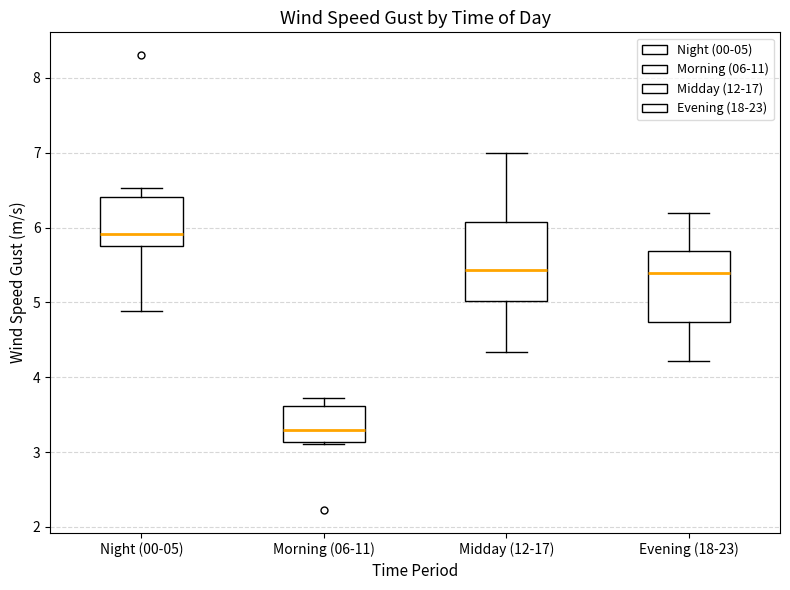

Reading left to right, transcribe this box plot: for each box, give where its median line is, the range the box spans, and where its two whiskers end, as read against the y-axis. The values are not printed on the chart, so give them approximately, as read against the axis.

Night (00-05): median 5.9, box 5.8 to 6.4, whiskers 4.9 to 6.5
Morning (06-11): median 3.3, box 3.1 to 3.6, whiskers 3.1 to 3.7
Midday (12-17): median 5.4, box 5.0 to 6.1, whiskers 4.3 to 7.0
Evening (18-23): median 5.4, box 4.7 to 5.7, whiskers 4.2 to 6.2